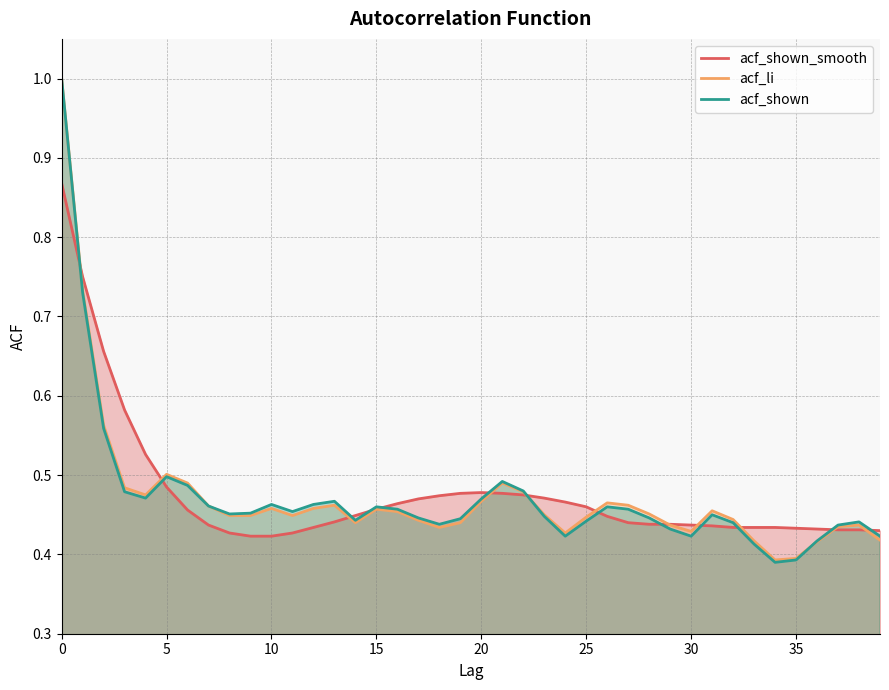

At how many categories does at least one series exceed 0?

40